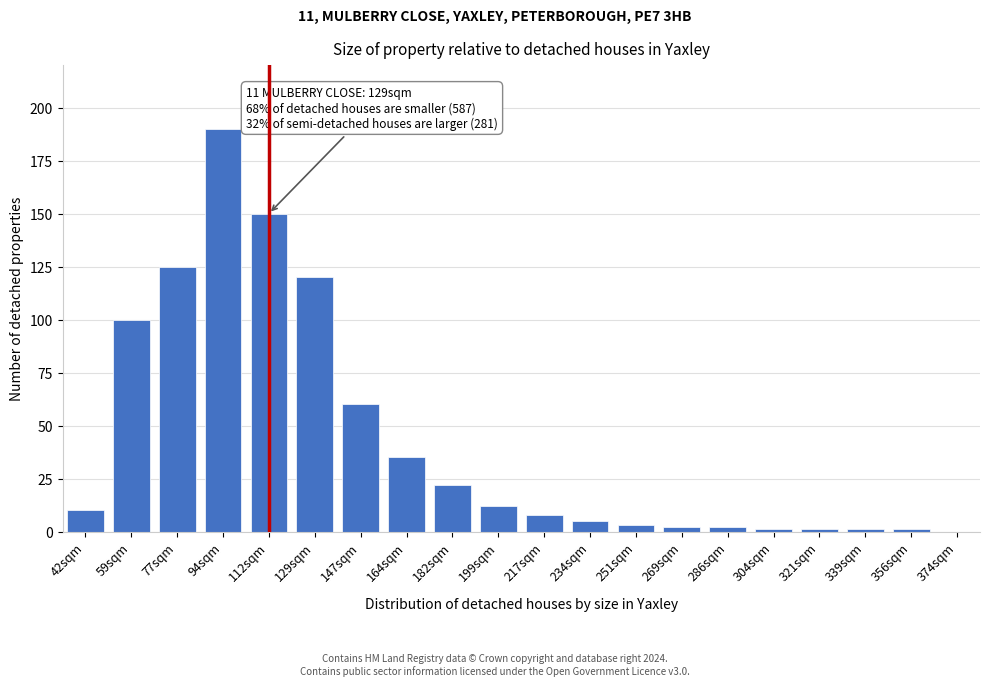

Reading left to right, extract all data points from this chart.

42sqm=10	59sqm=100	77sqm=125	94sqm=190	112sqm=150	129sqm=120	147sqm=60	164sqm=35	182sqm=22	199sqm=12	217sqm=8	234sqm=5	251sqm=3	269sqm=2	286sqm=2	304sqm=1	321sqm=1	339sqm=1	356sqm=1	374sqm=0